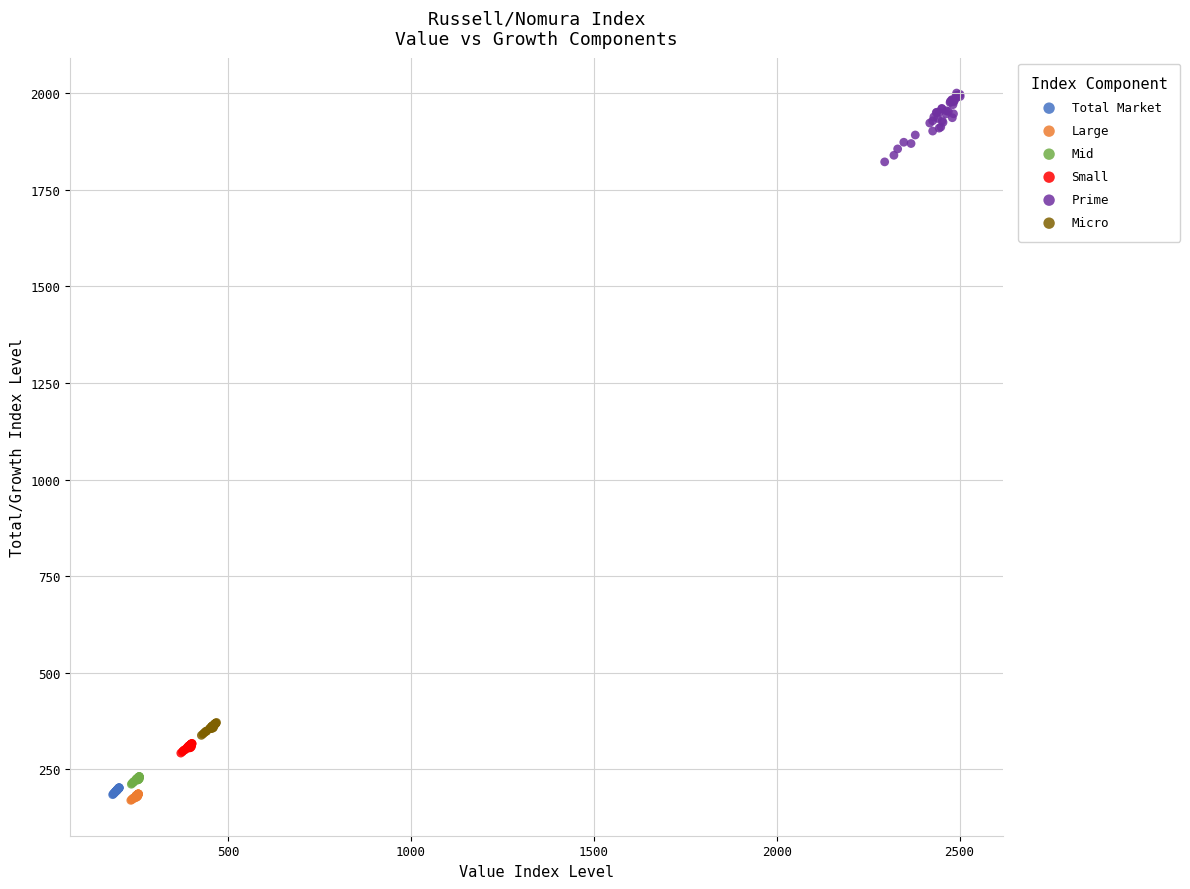

Which series contains the highest Y value?

Prime